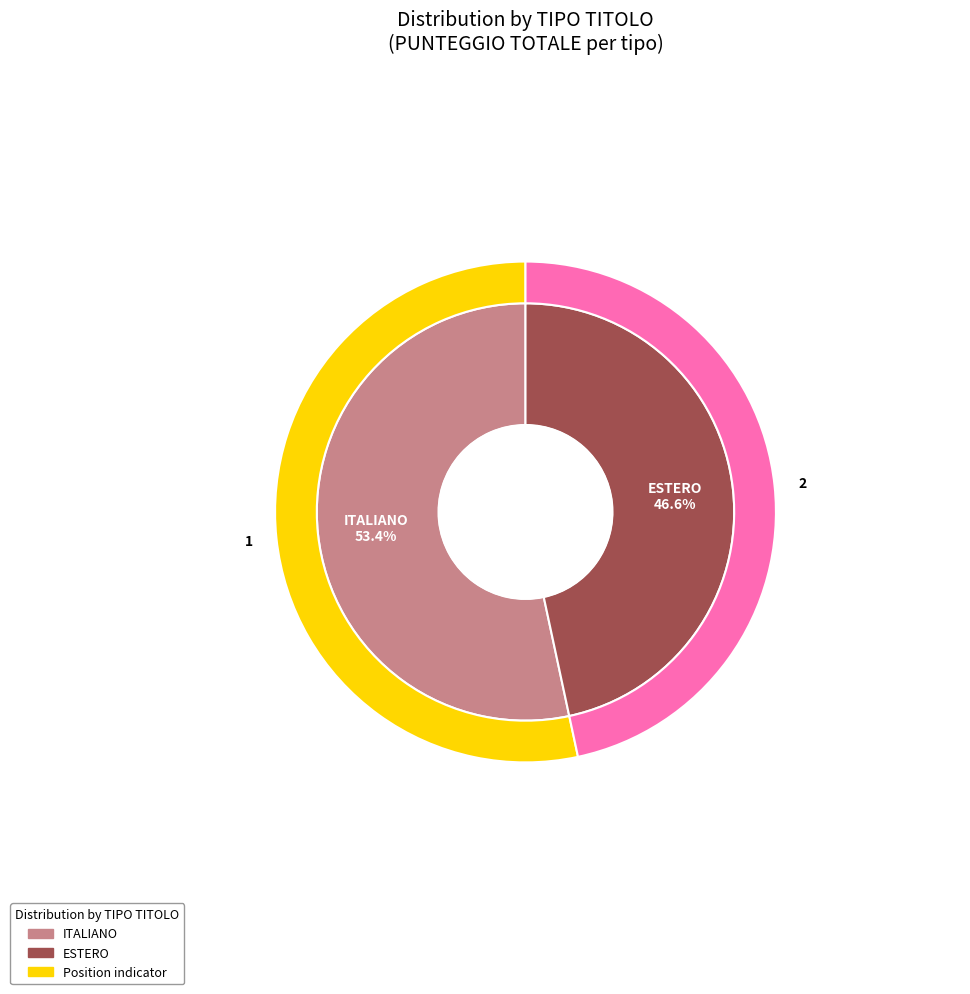

How many segments does this pie chart have?

2